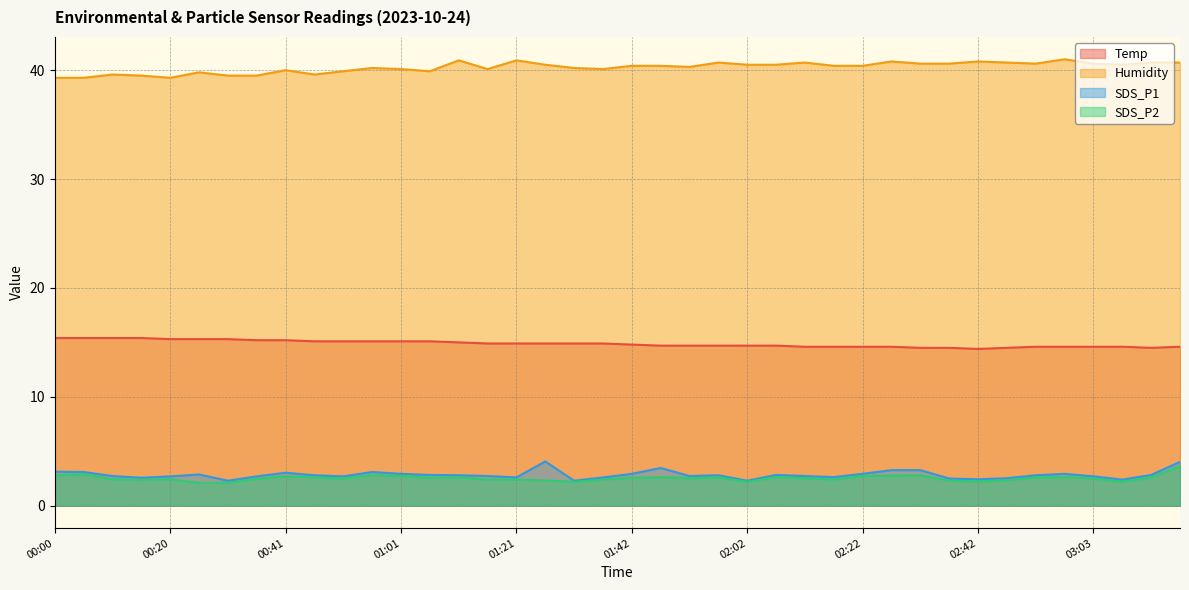

Which series has the largest range (max minus min)?

SDS_P1